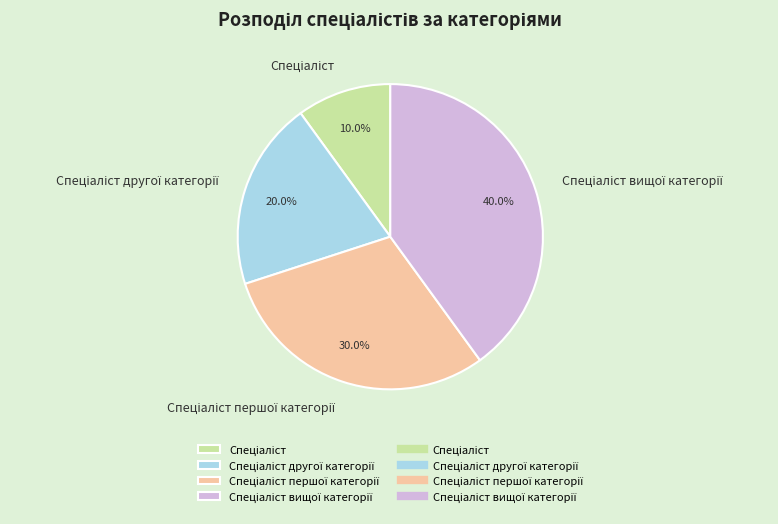

Does any single category account for the majority?

No